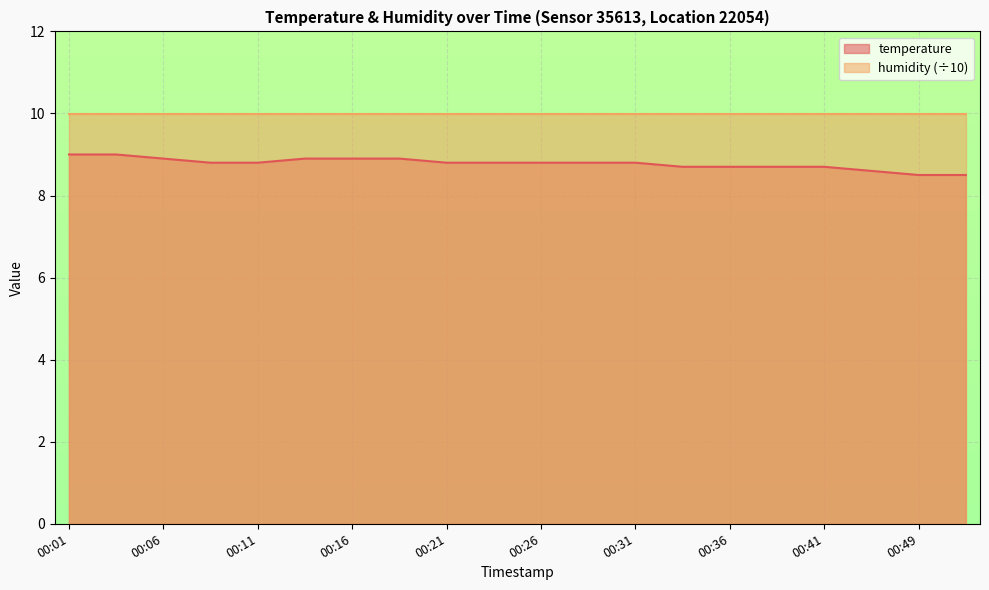

The chart shows a value of 8.8 at 00:23. True or false?

True